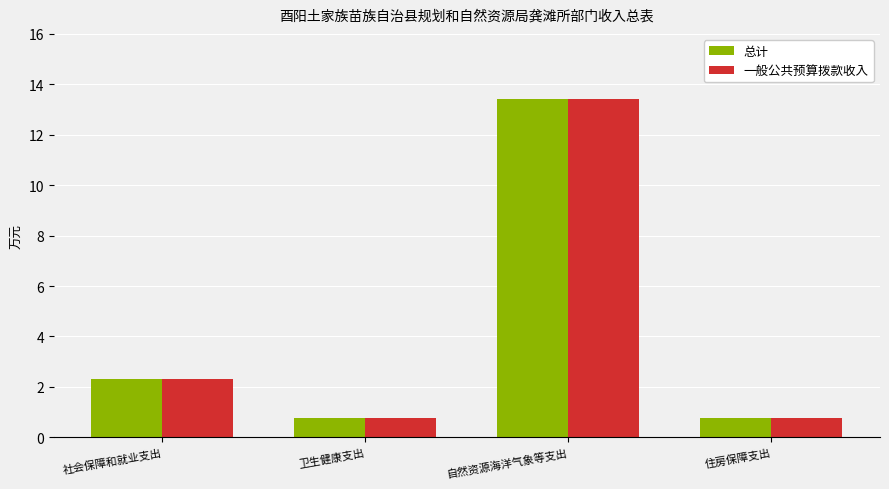

What is the difference between the maximum and minimum values in the 一般公共预算拨款收入 series?

12.7